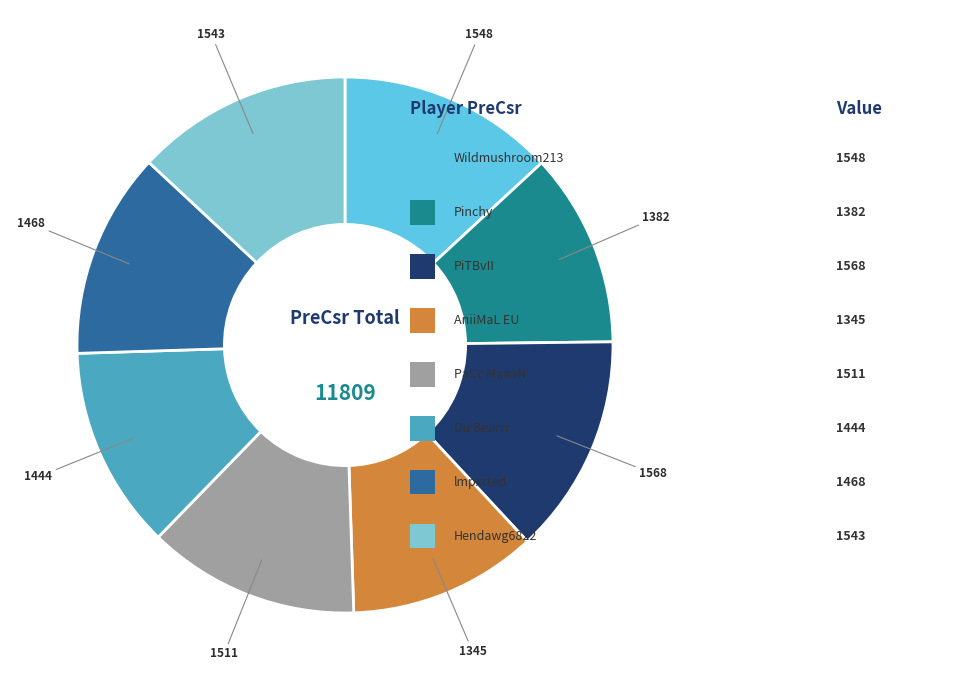

Does any single category account for the majority?

No